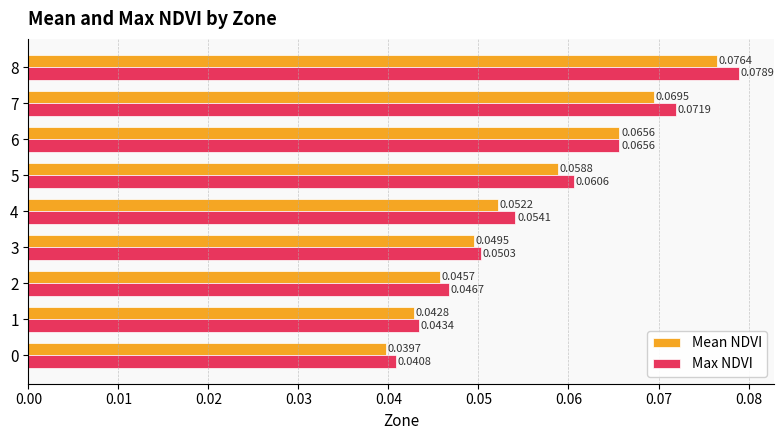

Which series has the largest total across all categories?

Max NDVI